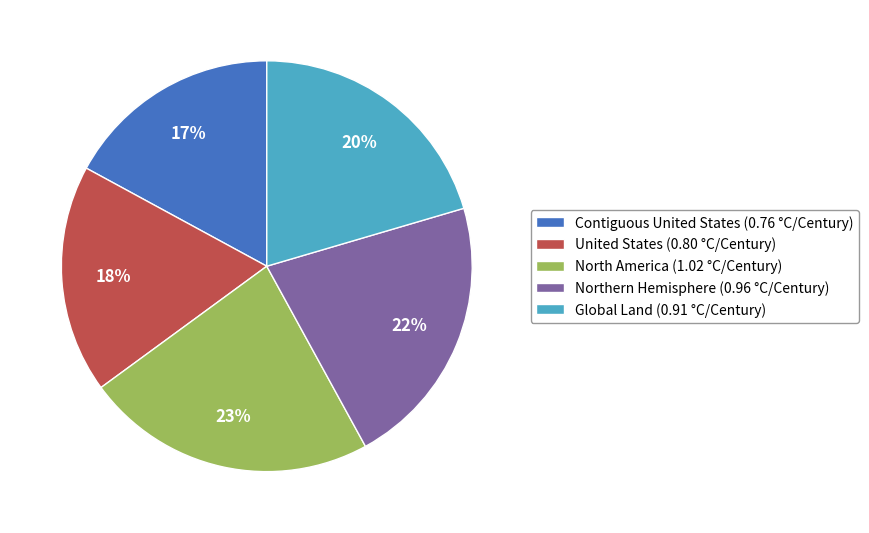

Rank the categories by value from highest to lowest.

North America, Northern Hemisphere, Global Land, United States, Contiguous United States